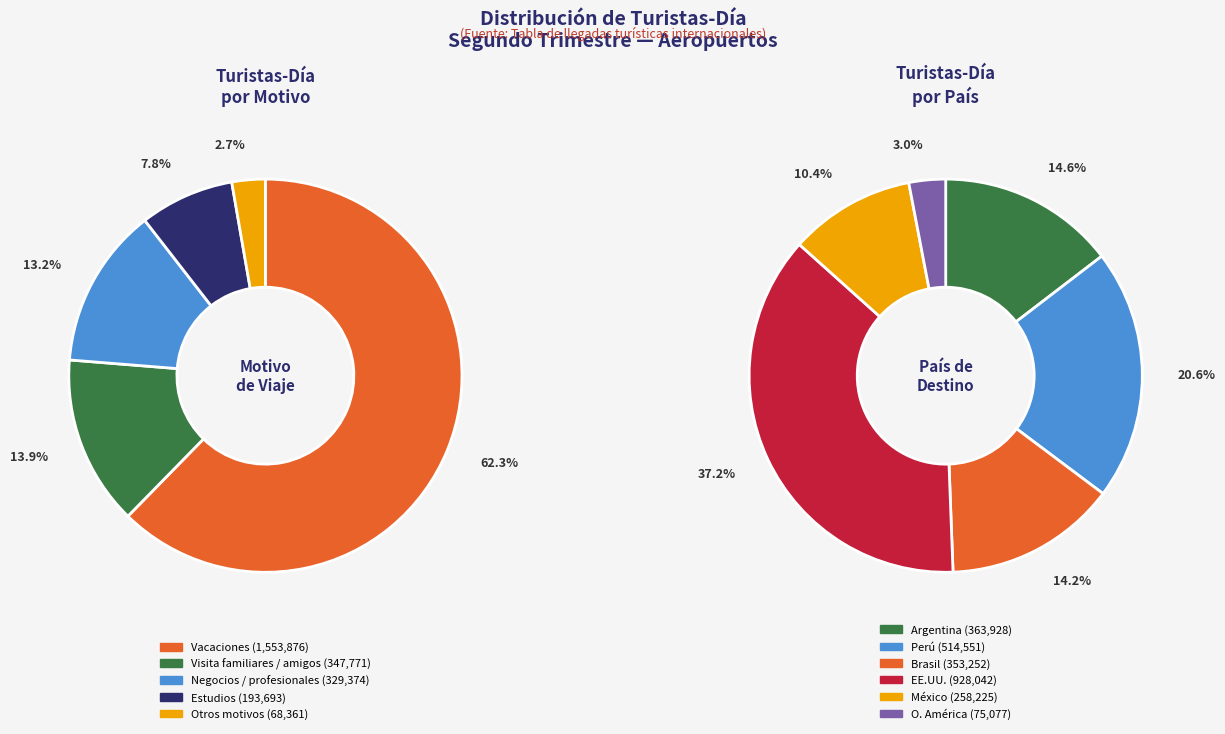

Does any single category account for the majority?

No